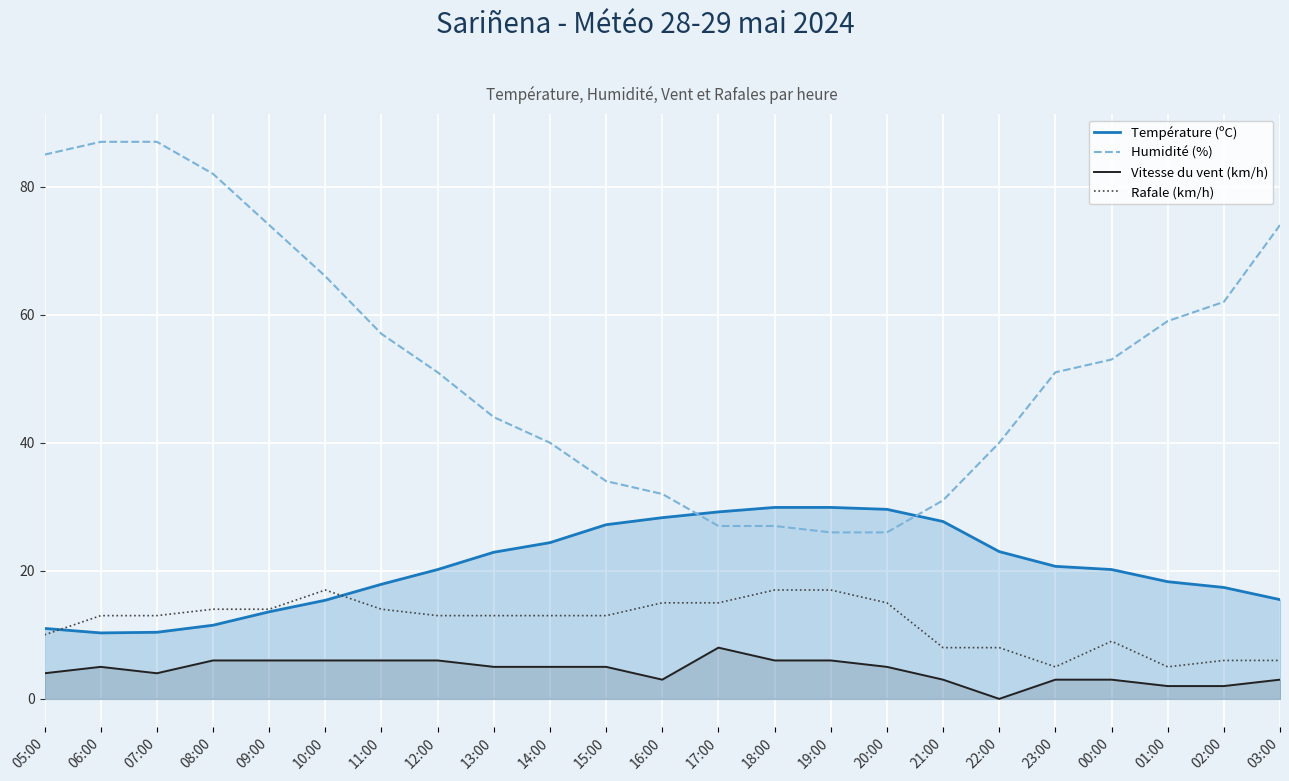

What is the sum of all Température (ºC) values?

474.5